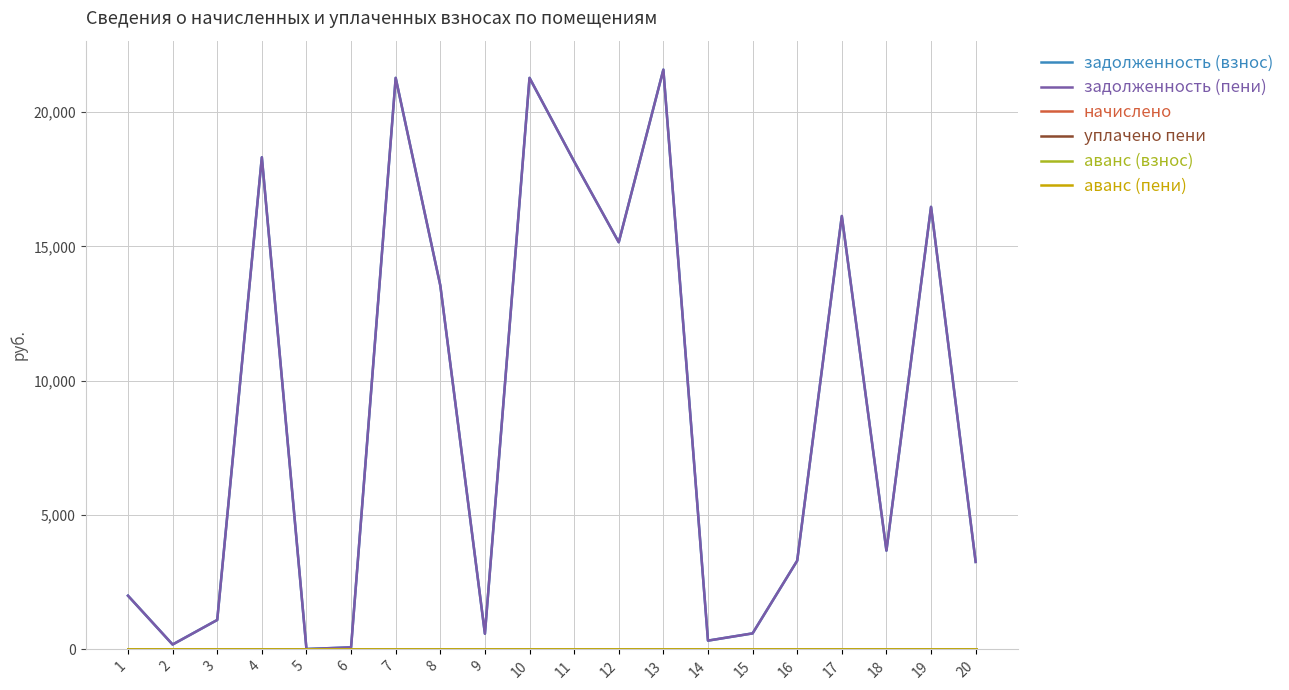

At how many categories does at least one series exceed 10751?

9